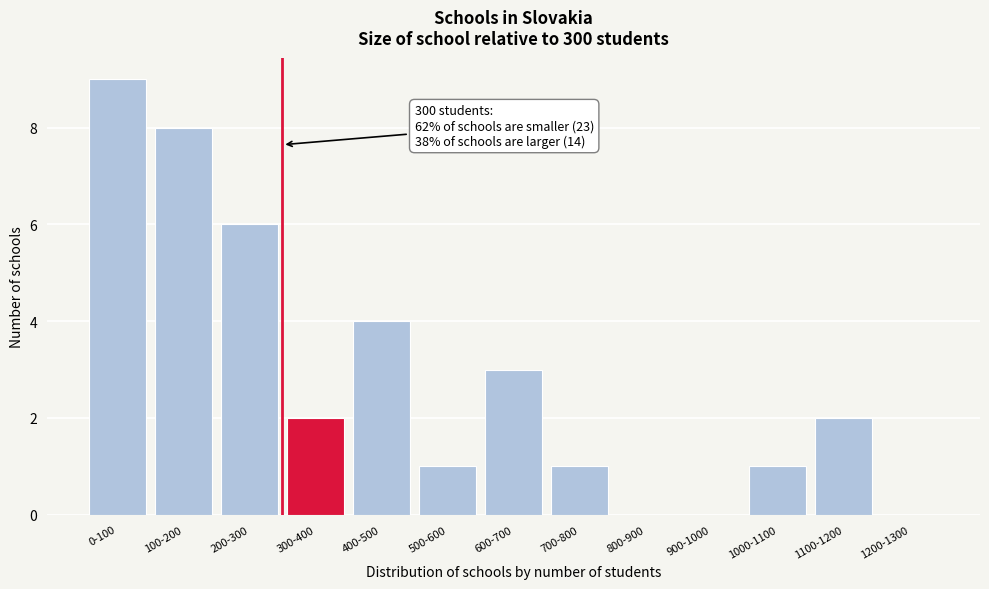

Reading right to left, transcribe all the data shown in this chart.

1200-1300=0	1100-1200=2	1000-1100=1	900-1000=0	800-900=0	700-800=1	600-700=3	500-600=1	400-500=4	300-400=2	200-300=6	100-200=8	0-100=9